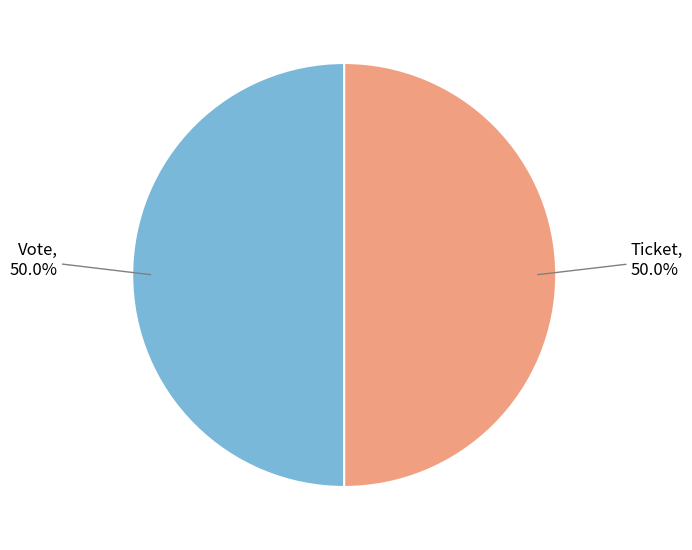

How many segments does this pie chart have?

2